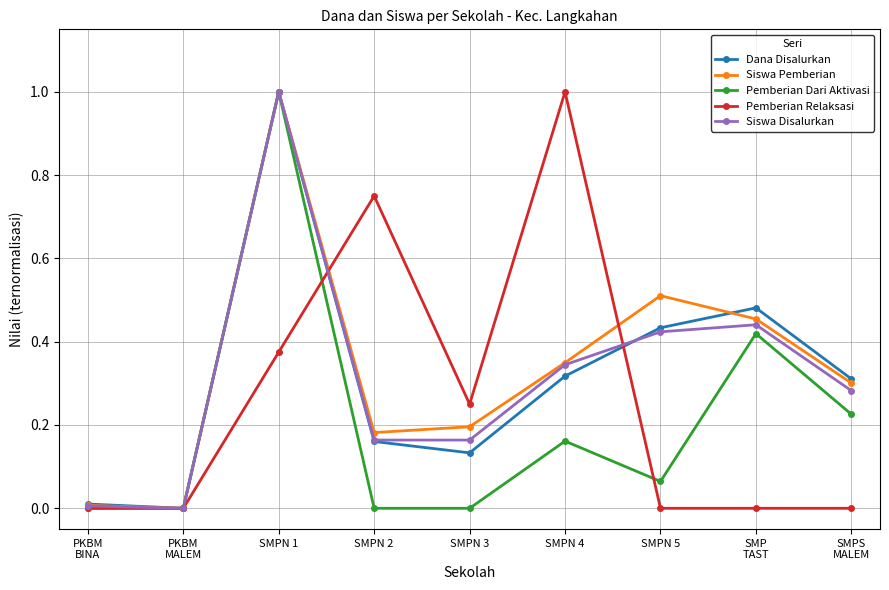

What is the highest value of the Pemberian Dari Aktivasi series?

1.0